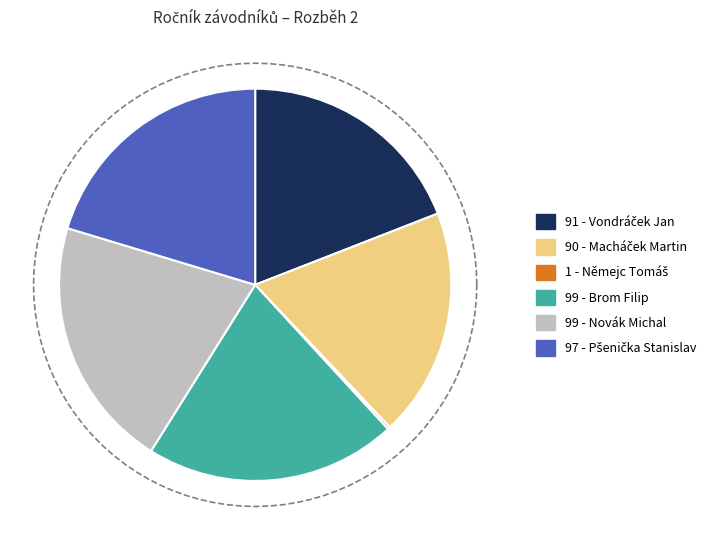

How much of the chart is everything except Němejc Tomáš?

100.0%